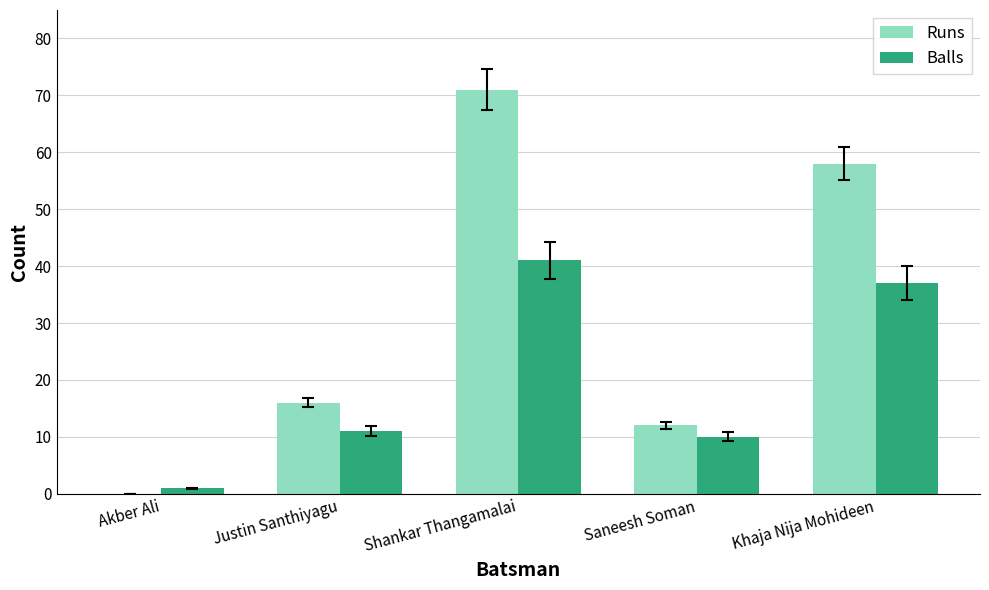

What are all the series names shown in the legend?

Runs, Balls